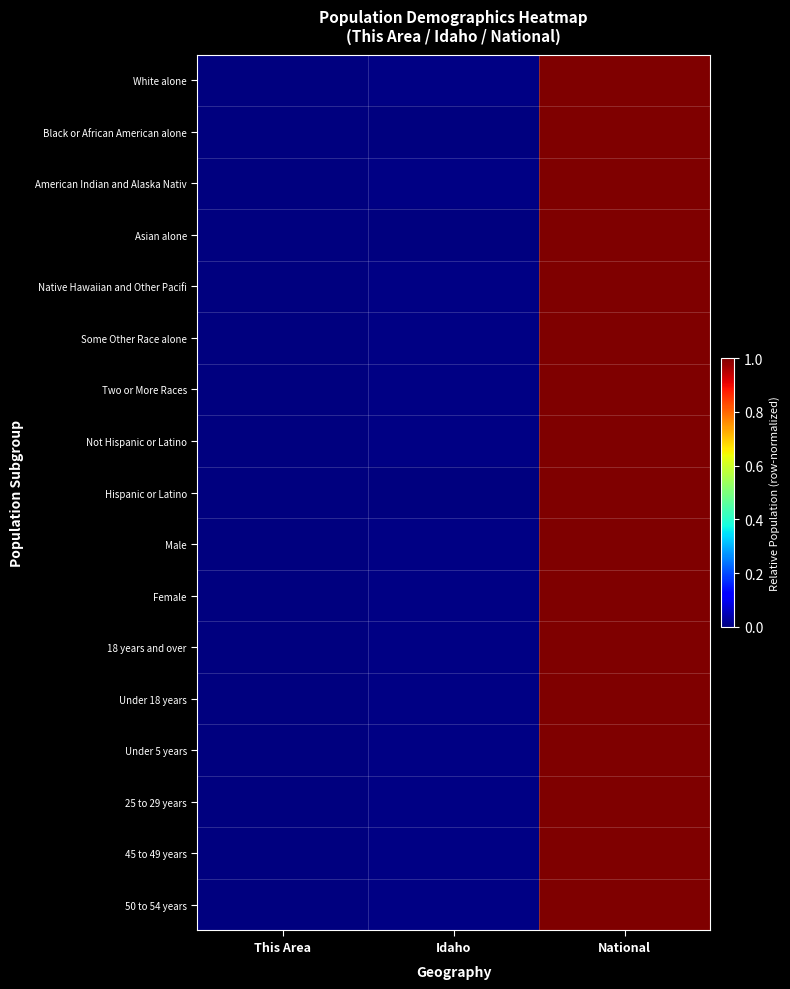

Between Idaho and This Area, which is larger?

Idaho